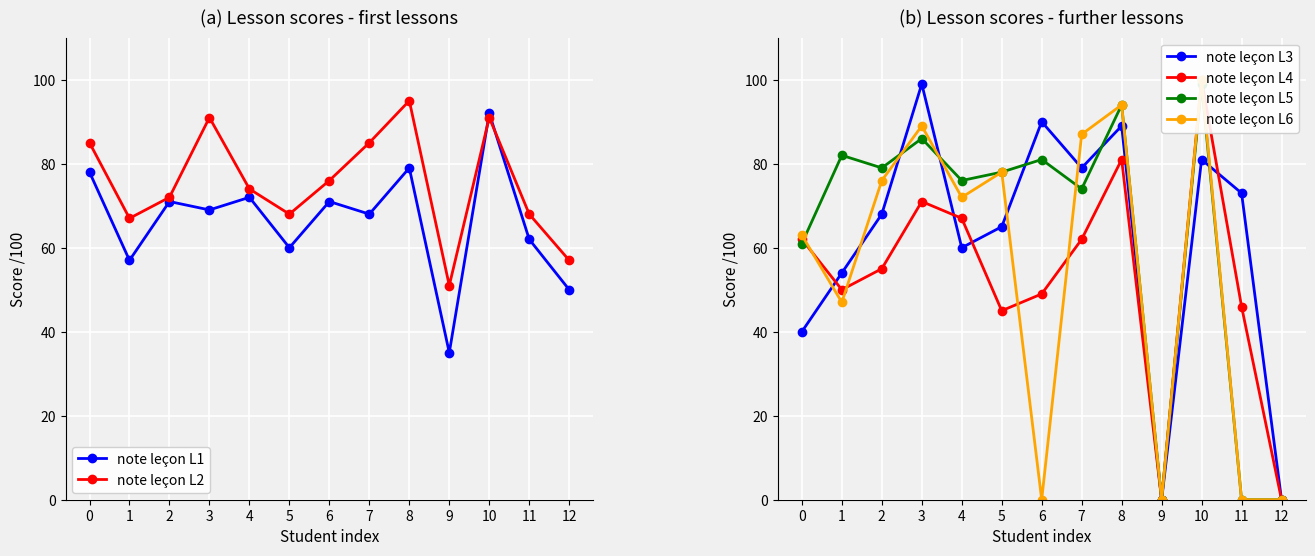

Which series has the widest spread of values?

note leçon L4